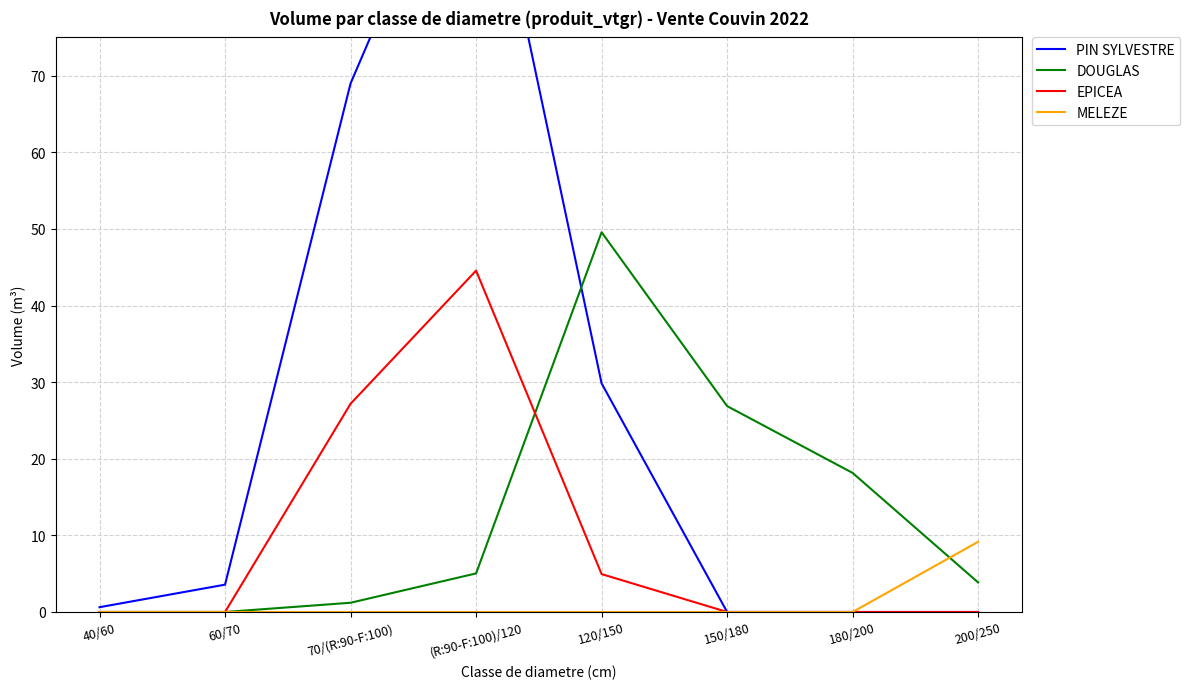

Reading left to right, list all the values displayed in this chart.

PIN SYLVESTRE: 0.6	3.6	69.0	107.2	29.8	0.0	0.0	0.0
DOUGLAS: 0.0	0.0	1.2	5.0	49.6	26.9	18.2	3.9
EPICEA: 0.0	0.0	27.2	44.6	4.9	0.0	0.0	0.0
MELEZE: 0.0	0.0	0.0	0.0	0.0	0.0	0.0	9.2